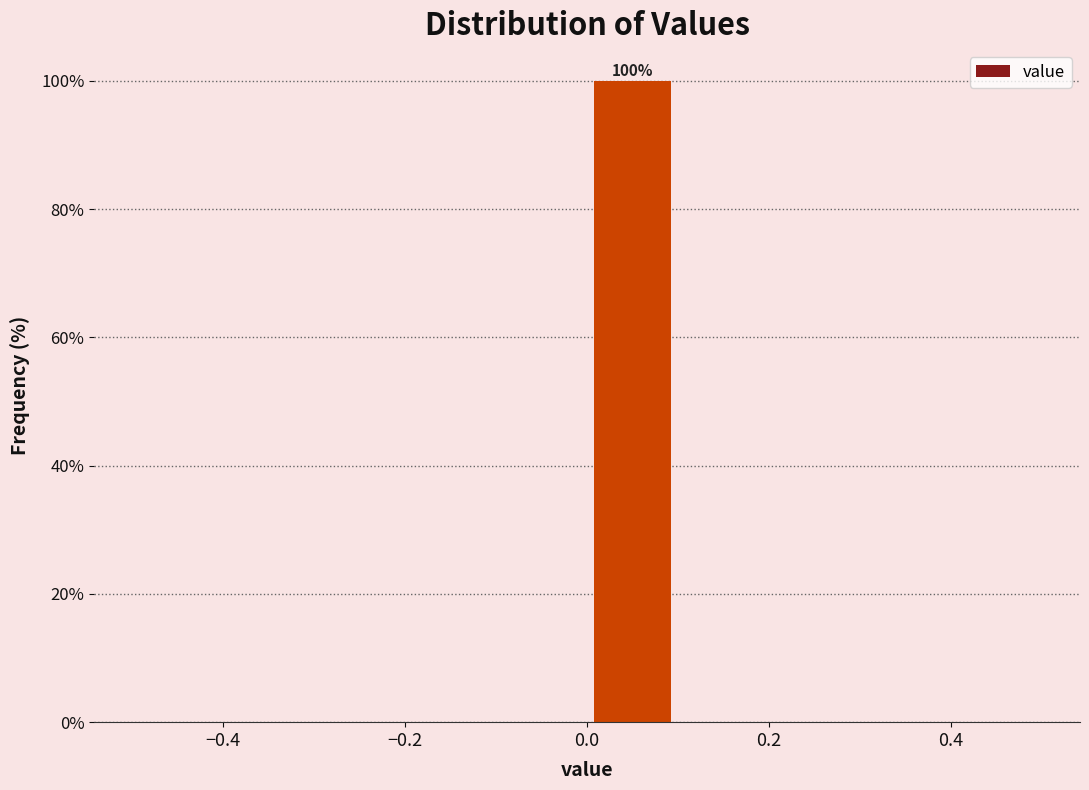

Over which range of the x-axis is the bar tallest?

0.0 to 0.1